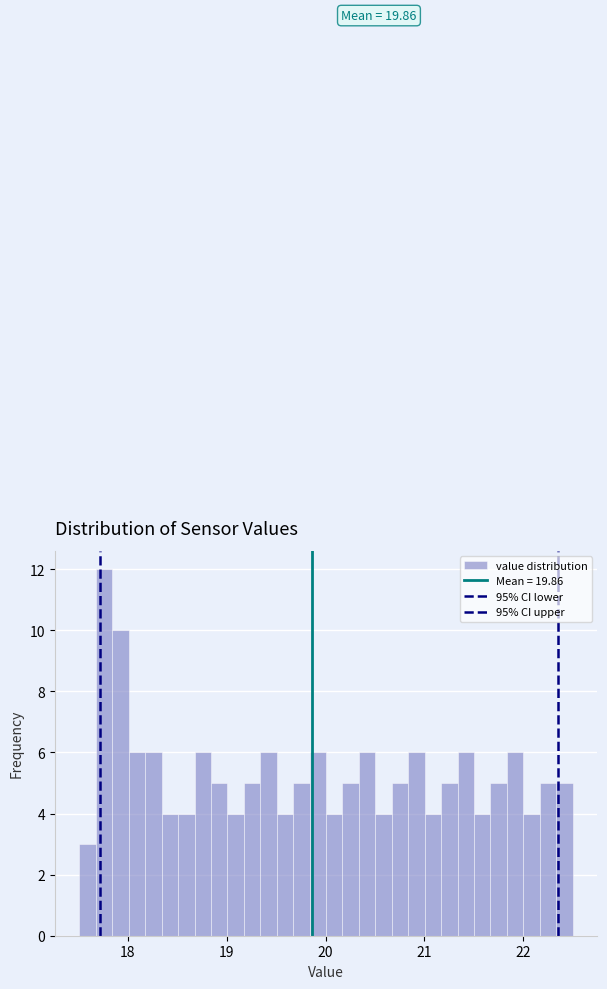

Read against the x-axis, roughly where is the centre of the tallest bar?

17.8